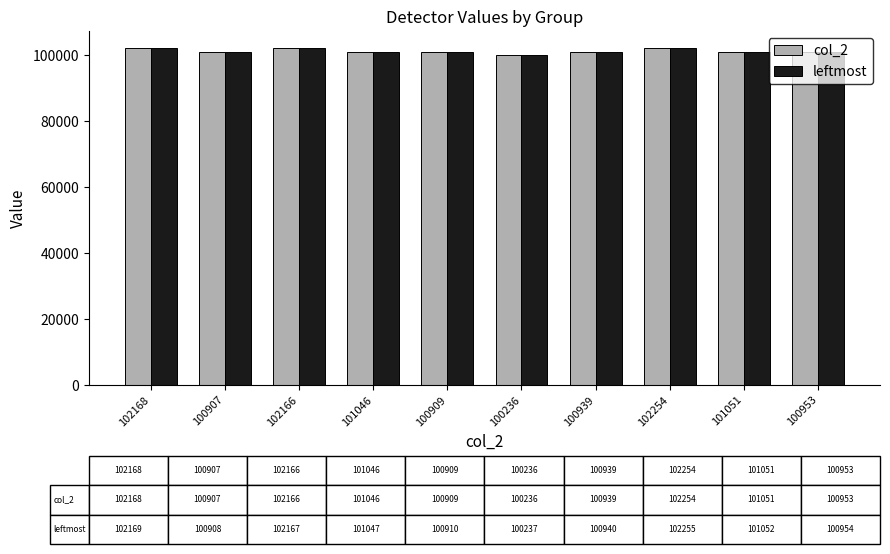

What position from the left is 101051?

9